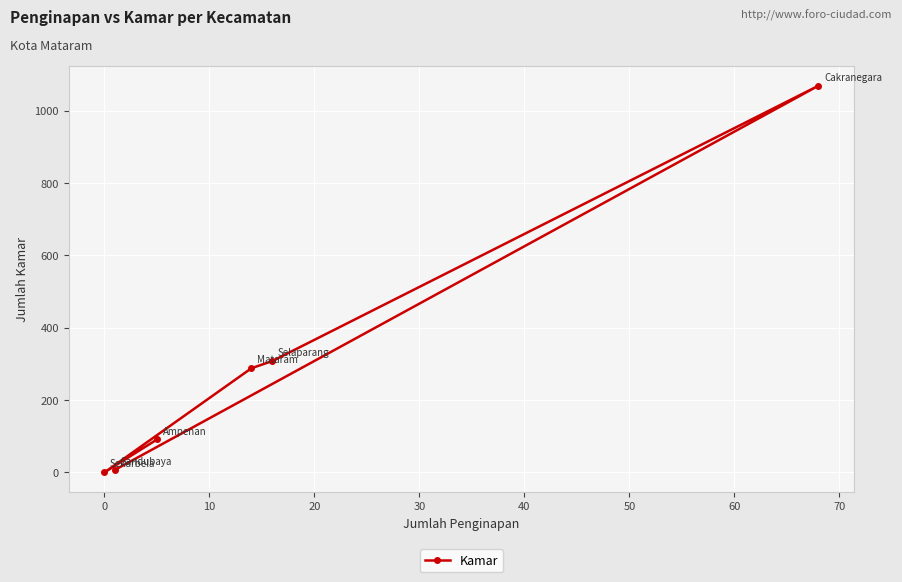

What is the average value?

294